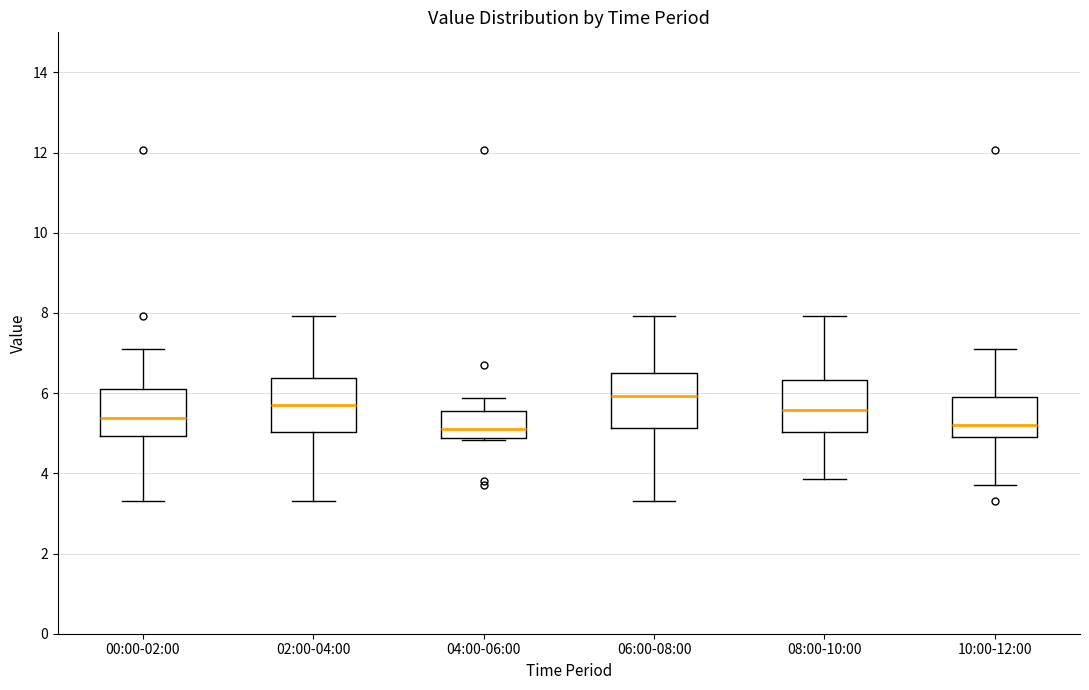

Reading left to right, transcribe this box plot: for each box, give where its median line is, the range the box spans, and where its two whiskers end, as read against the y-axis. The values are not printed on the chart, so give them approximately, as read against the axis.

00:00-02:00: median 5.4, box 5.0 to 6.0, whiskers 3.4 to 7.2
02:00-04:00: median 5.8, box 5.0 to 6.4, whiskers 3.4 to 8.0
04:00-06:00: median 5.2, box 4.8 to 5.6, whiskers 4.8 (just below the box's lower edge) to 5.8
06:00-08:00: median 6.0, box 5.2 to 6.4, whiskers 3.4 to 8.0
08:00-10:00: median 5.6, box 5.0 to 6.4, whiskers 3.8 to 8.0
10:00-12:00: median 5.2, box 5.0 to 6.0, whiskers 3.8 to 7.2